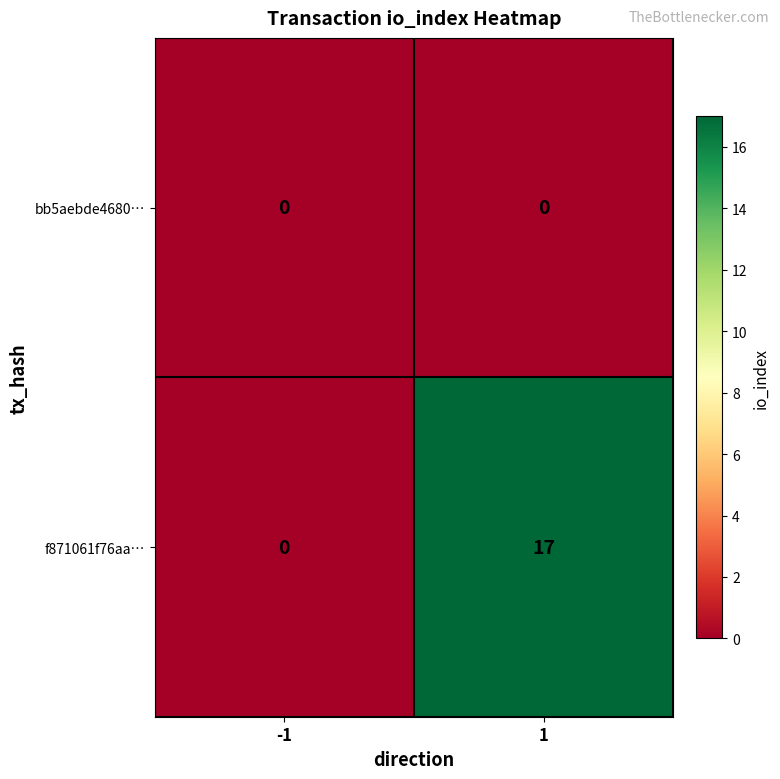

Which series changed the most between -1 and 1?

f871061f76aa…